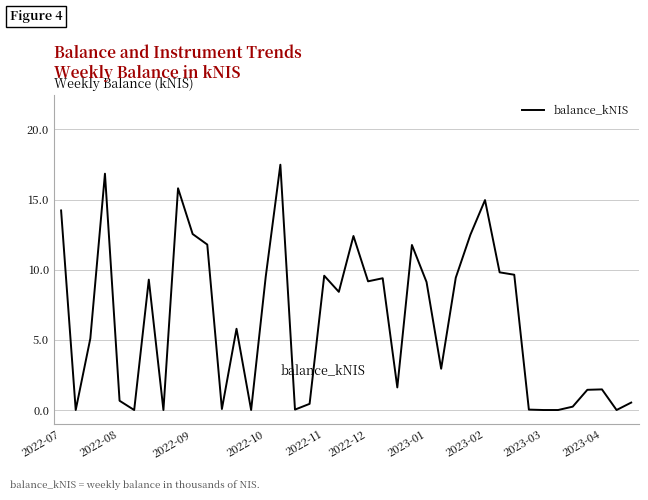

What is the difference between the maximum and minimum values?

17.5